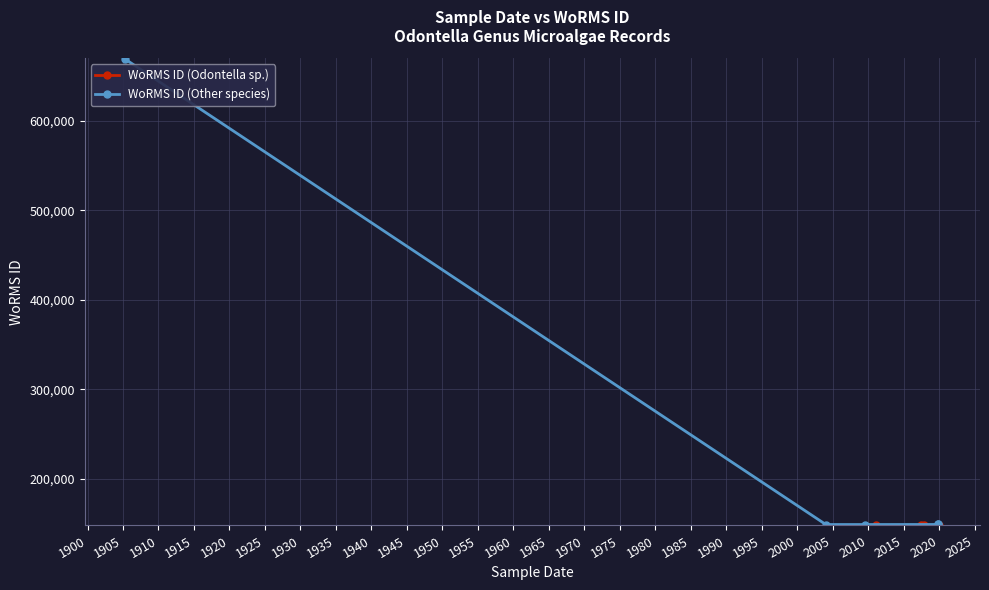

Does the chart have visible grid lines?

Yes